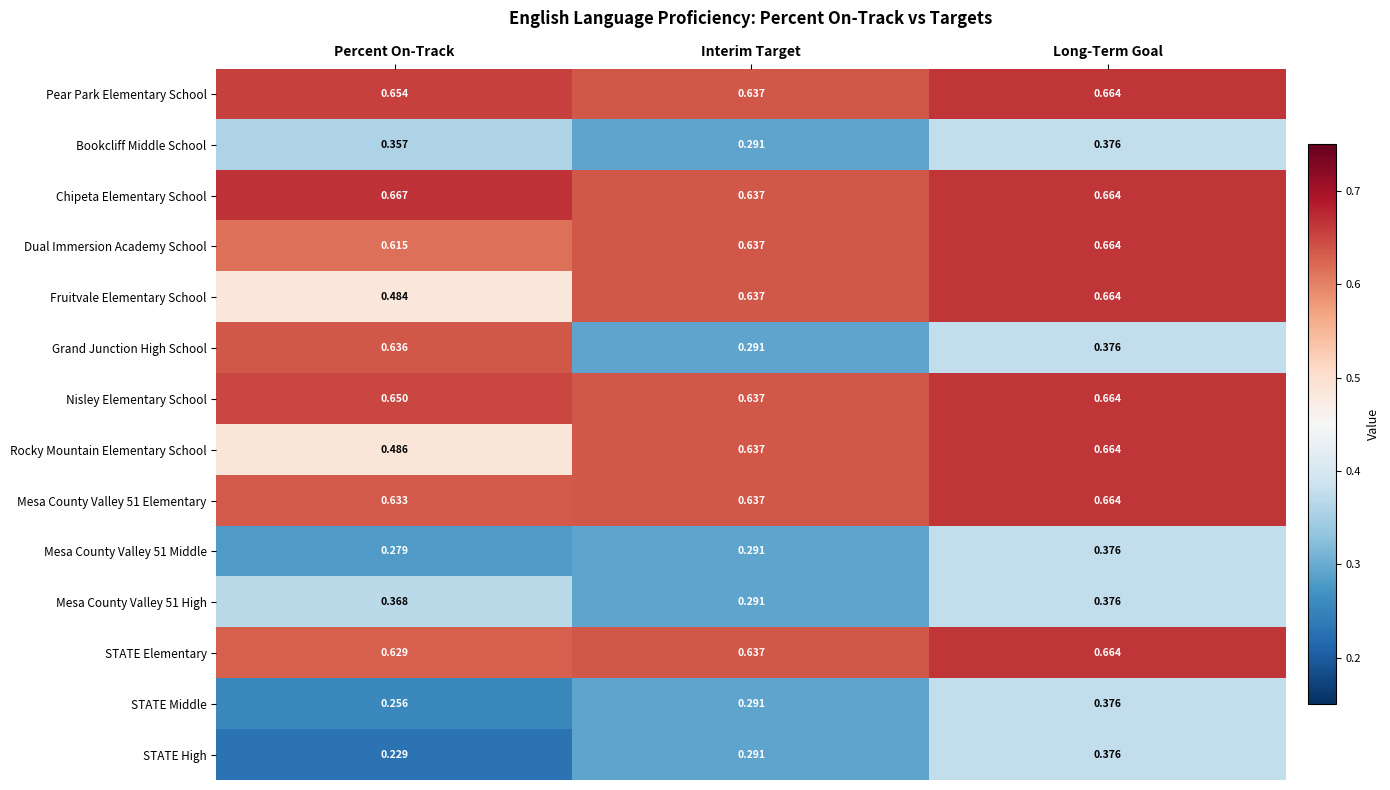

Which series changed the most between Percent On-Track and Long-Term Goal?

Grand Junction High School